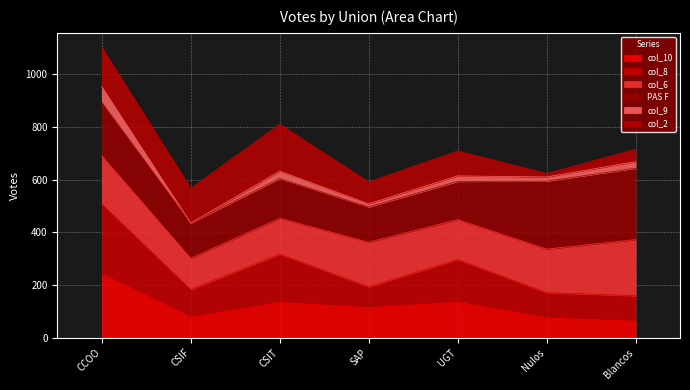

The value of col_10 at SAP is 160. True or false?

False